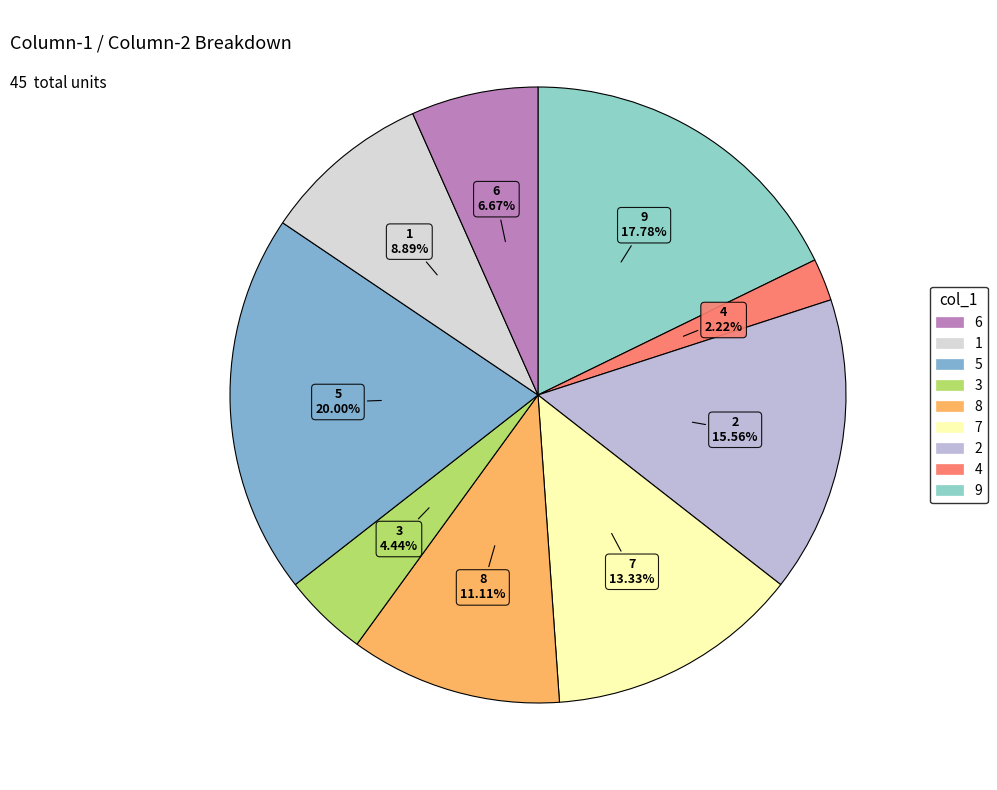

How many slices are in this pie chart?

9